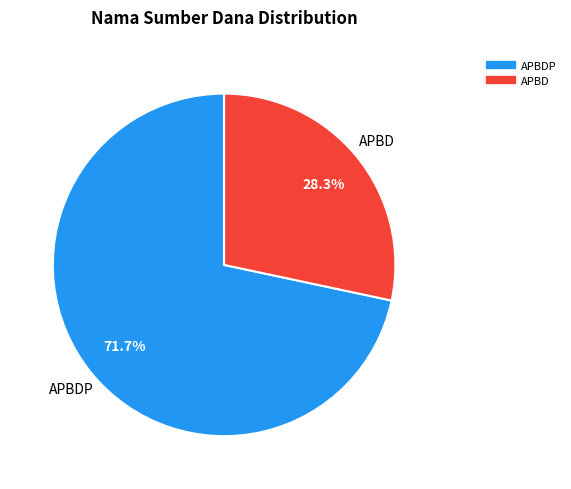

To the nearest percent, what is the average slice percentage?

50%